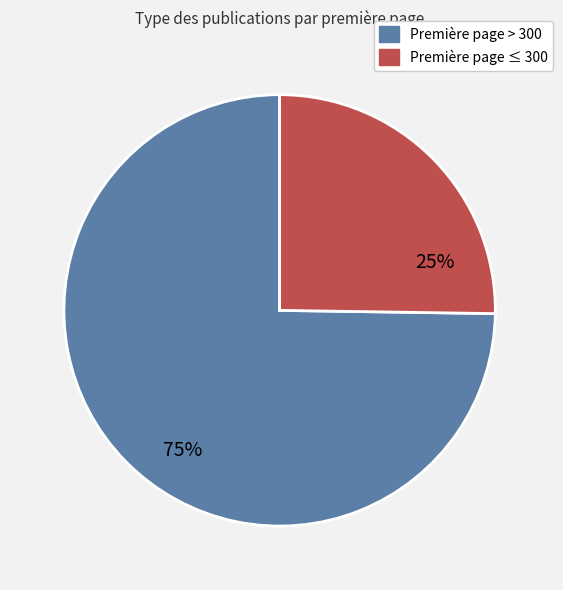

Count the number of slices in the pie.

2